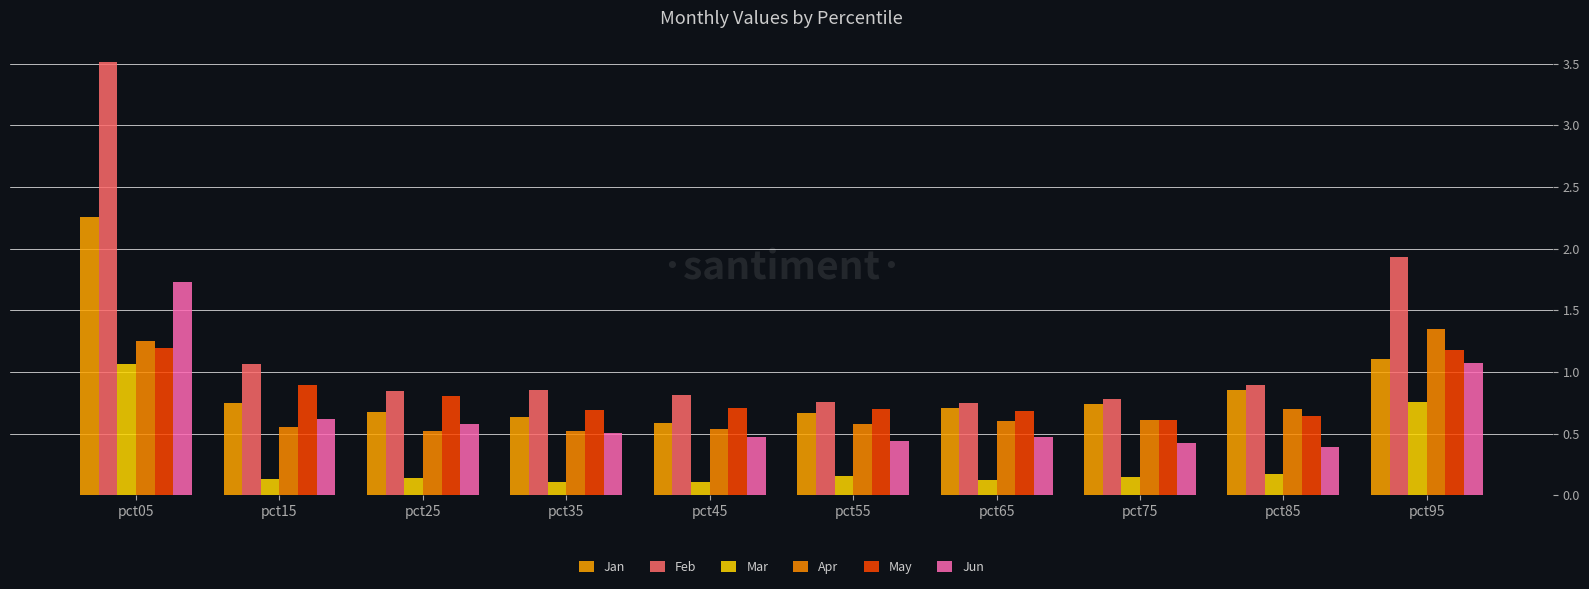

How many bars are there in each group?

6